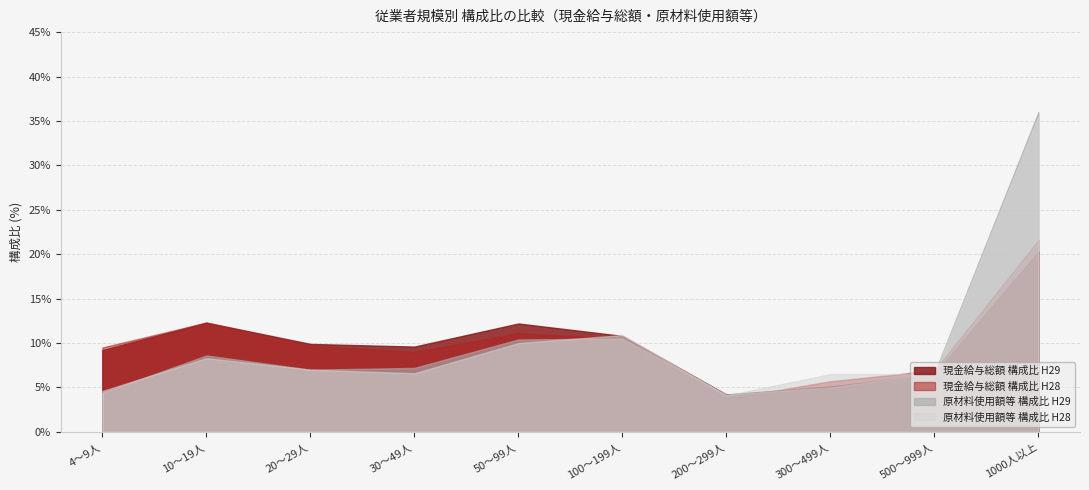

The 原材料使用額等 構成比 H28 series shows 10.3 at 500～999人. True or false?

False